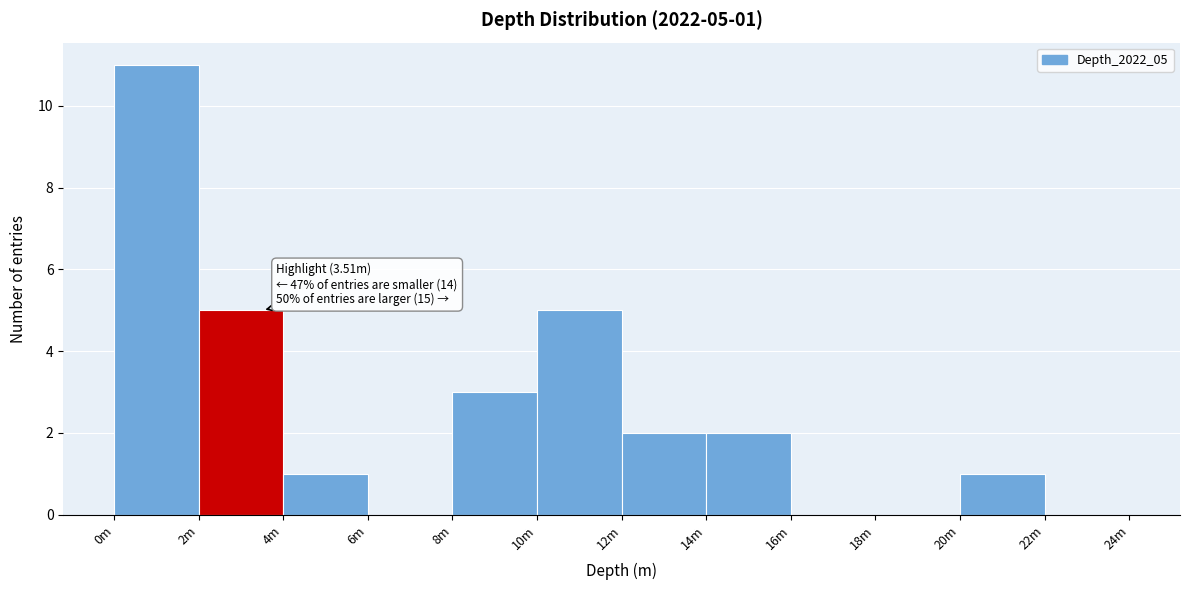

Reading left to right, what are all the values shown in this chart?

0m=11	2m=5	4m=1	6m=0	8m=3	10m=5	12m=2	14m=2	16m=0	18m=0	20m=1	22m=0